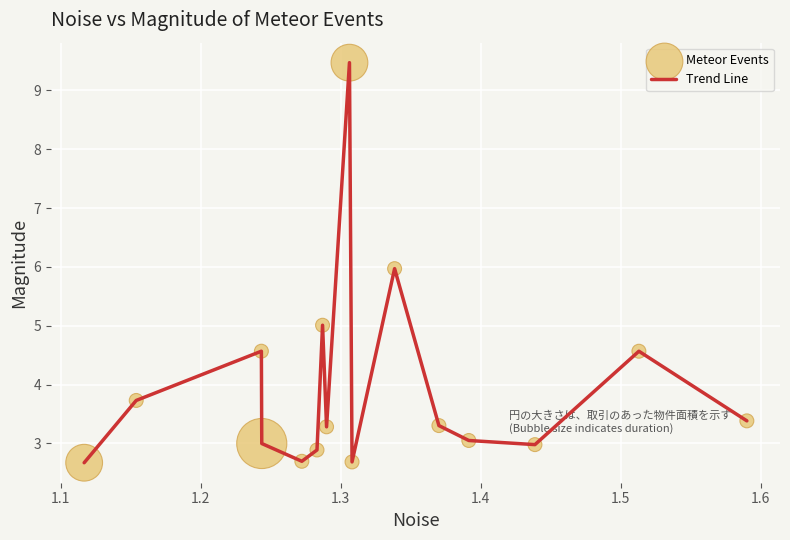

What is the maximum value shown in the chart?

9.5